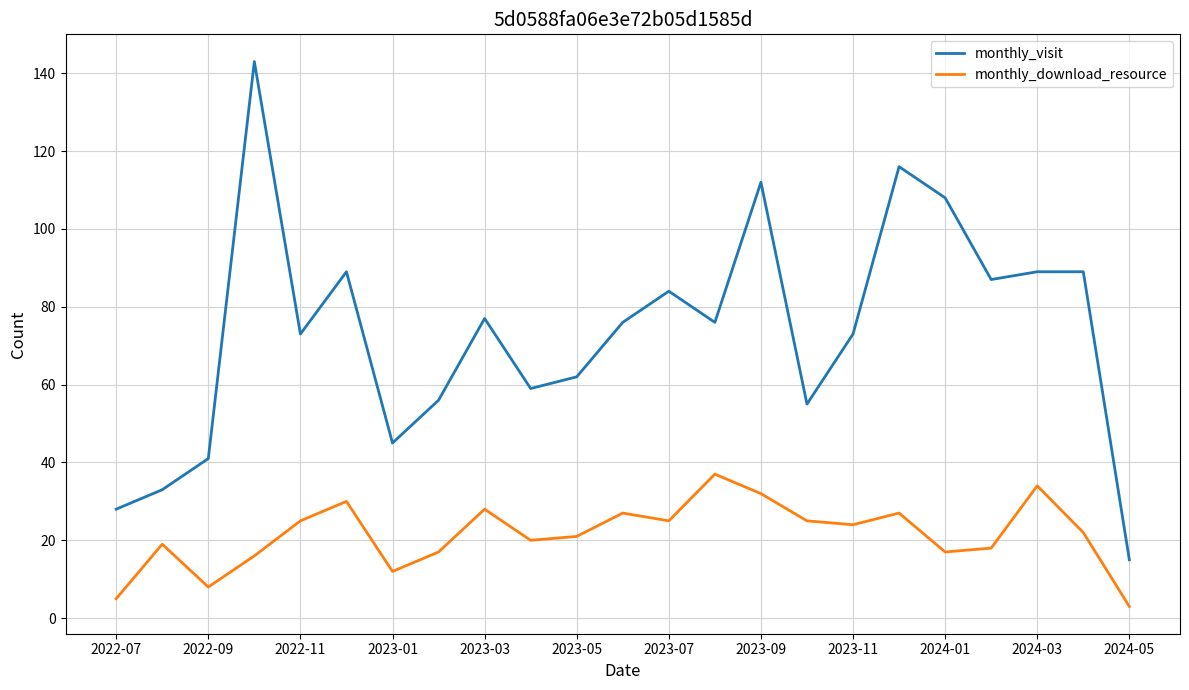

Reading left to right, what are all the values shown in this chart?

monthly_visit: 28	33	41	143	73	89	45	56	77	59	62	76	84	76	112	55	73	116	108	87	89	89	15
monthly_download_resource: 5	19	8	16	25	30	12	17	28	20	21	27	25	37	32	25	24	27	17	18	34	22	3